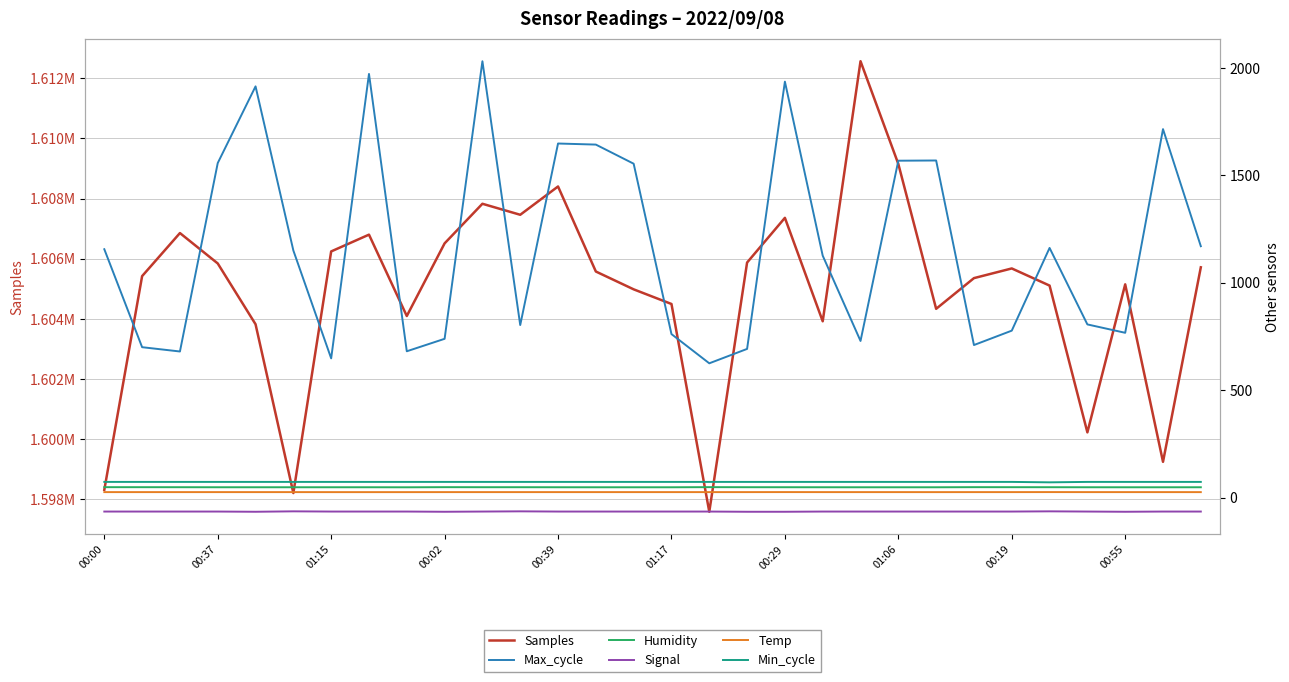

How many distinct data groups are displayed?

6